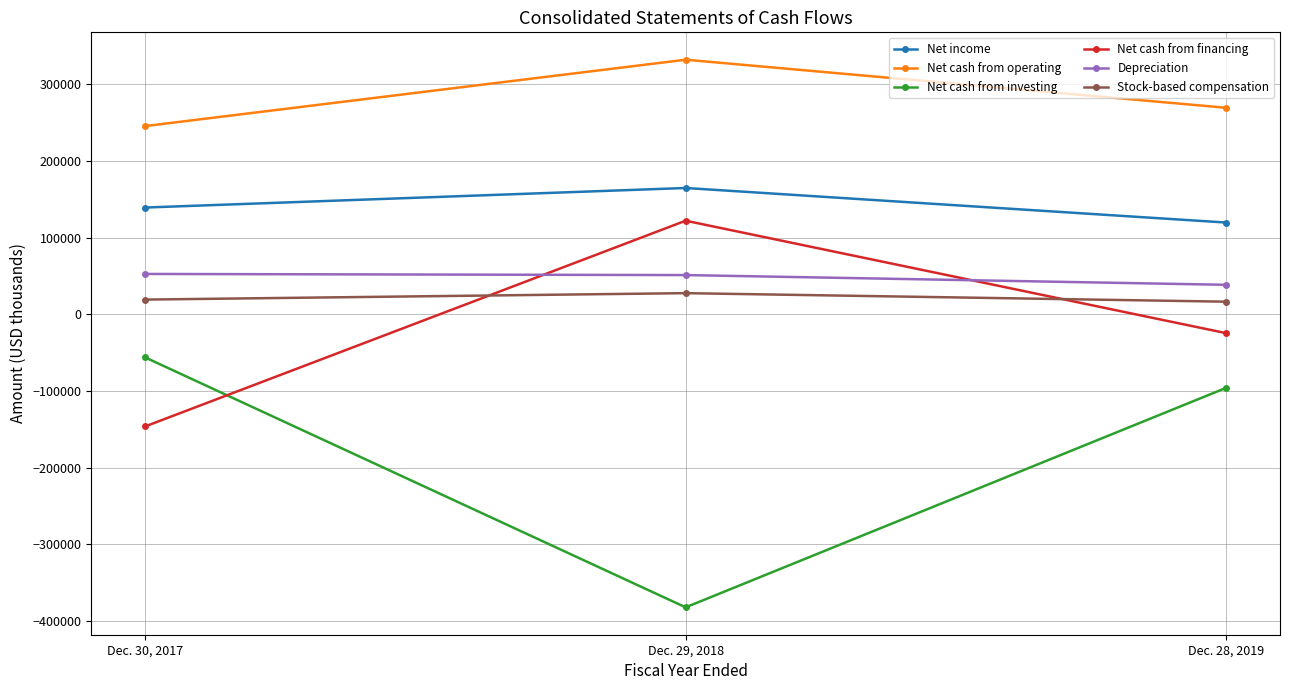

How many data points does each series have?

3